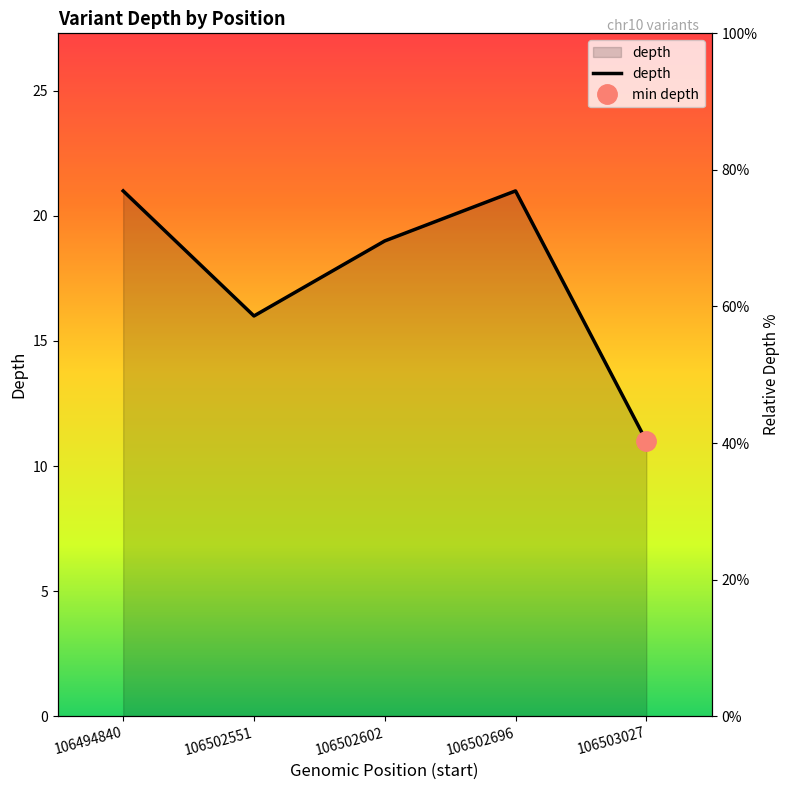

Count the number of values greater than 19.

2